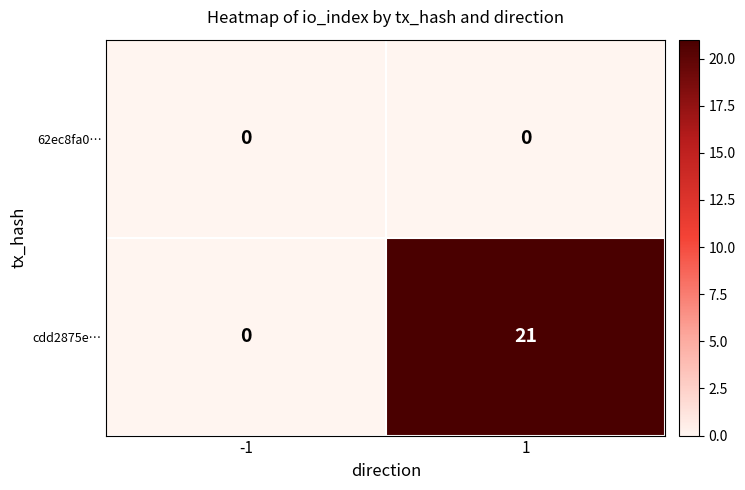

List the series in order of their overall mean, lowest first.

62ec8fa0…, cdd2875e…